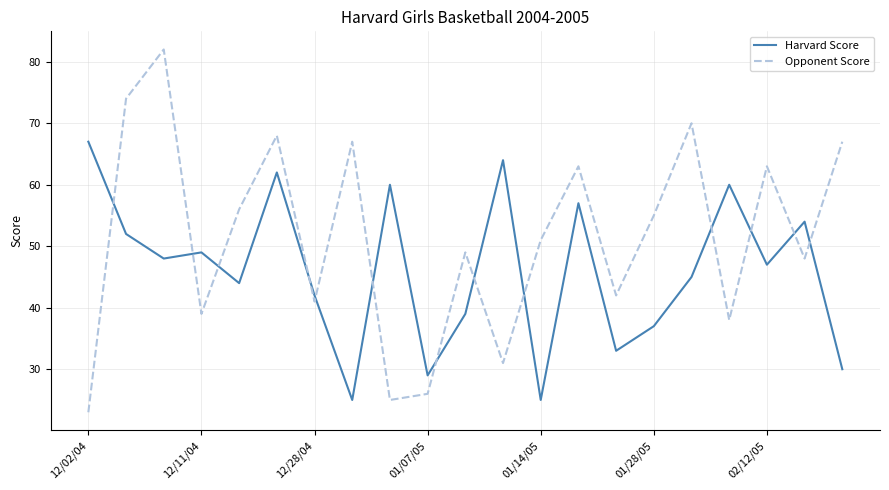

Which series ends up on top after the final intersection of Harvard Score and Opponent Score?

Opponent Score